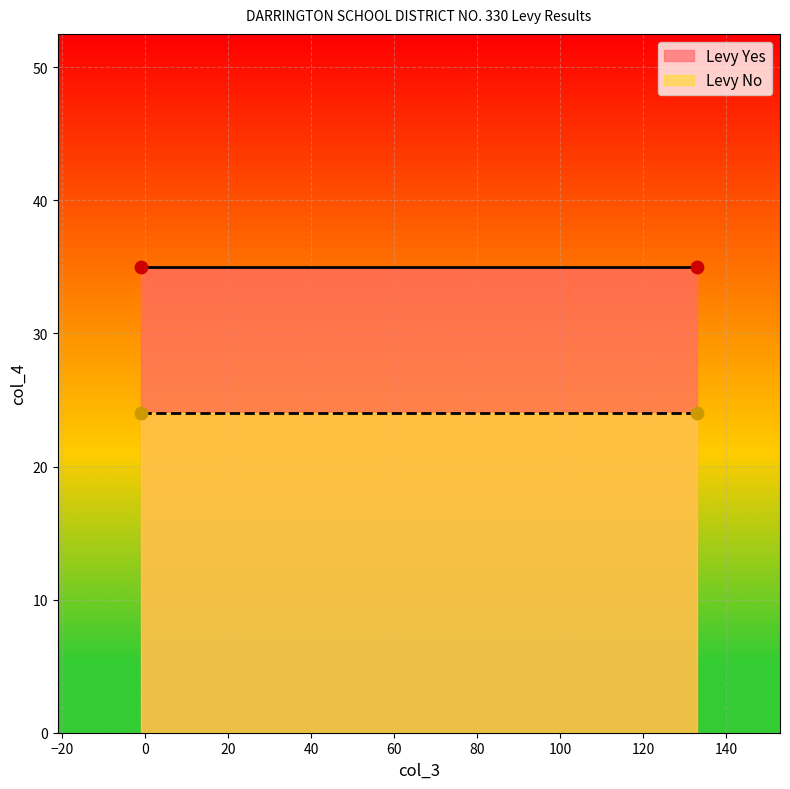

At which category is the sum across all series the highest?

-1